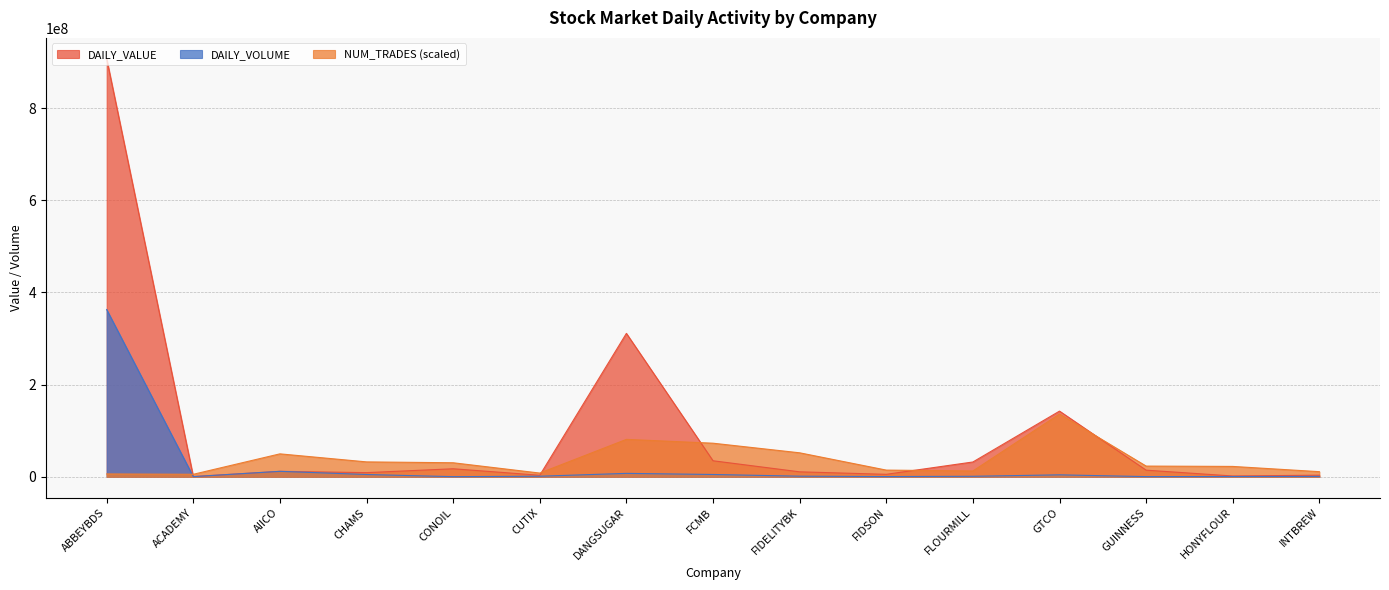

True or false: NUM_TRADES has a value of 11050117.1 at CONOIL.

False